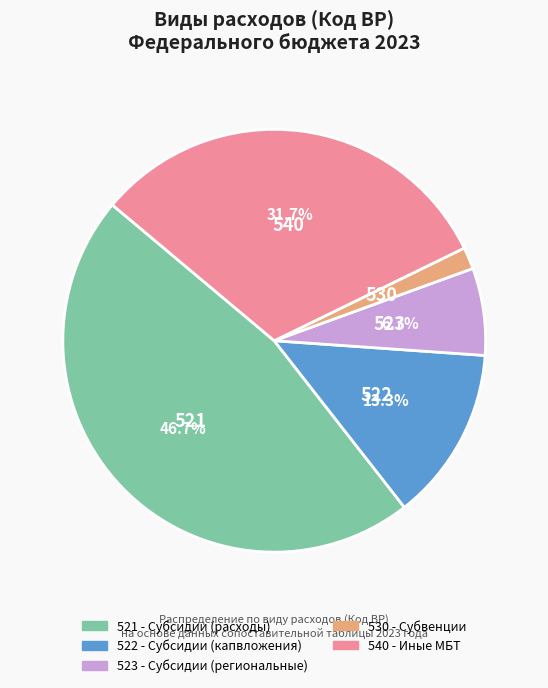

Is it true that 522 is 13% of the pie?

True